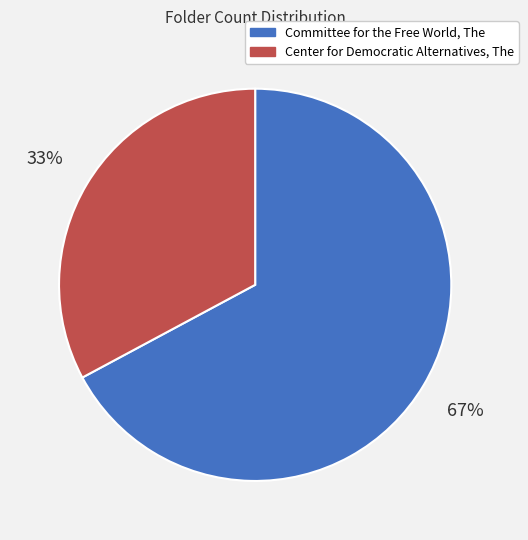

Rank the categories by value from lowest to highest.

Center for Democratic Alternatives, The, Committee for the Free World, The